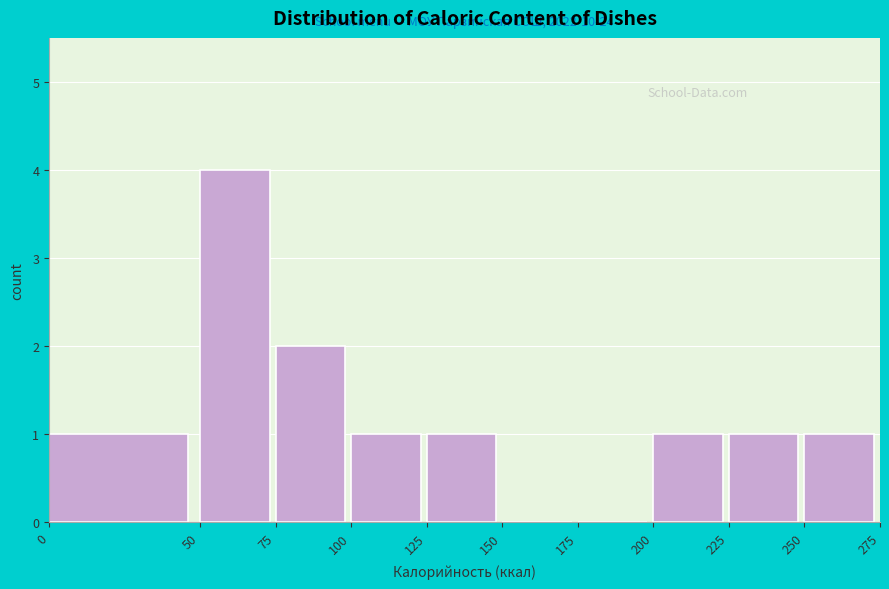

Which range on the x-axis has the tallest bar?

50 to 75